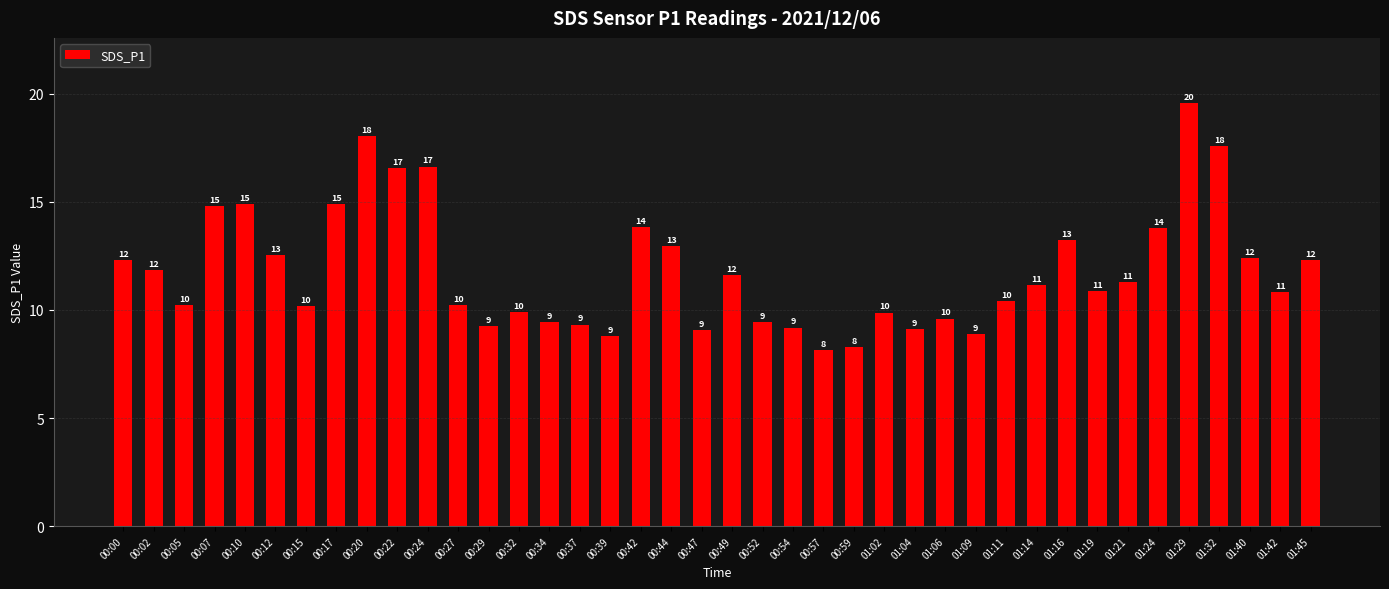

Approximately how many times larger is the value at 01:14 compared to 00:37?

1.2